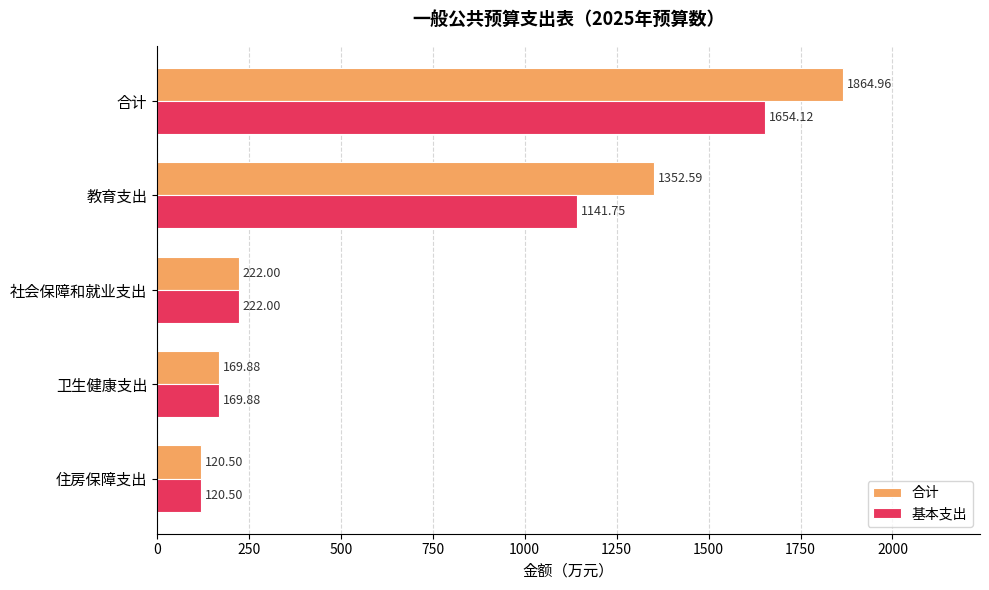

Which category has the lowest value in the 基本支出 series?

住房保障支出